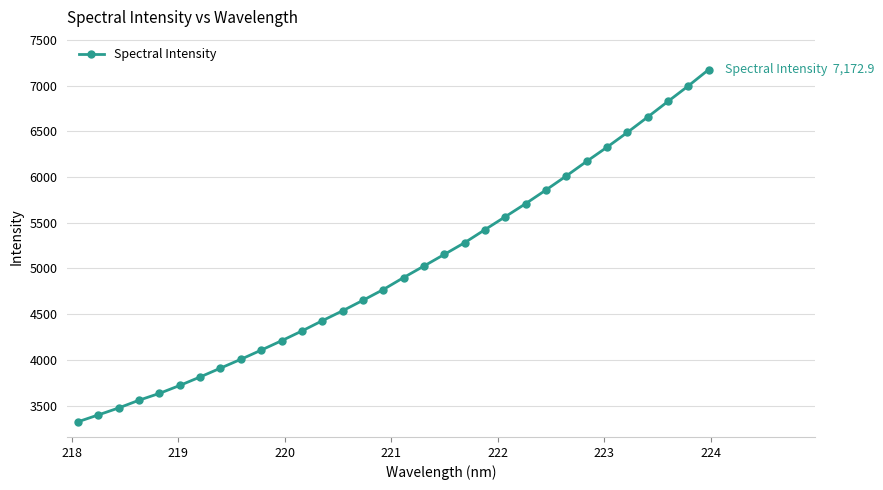

How many values are below 4899?

16